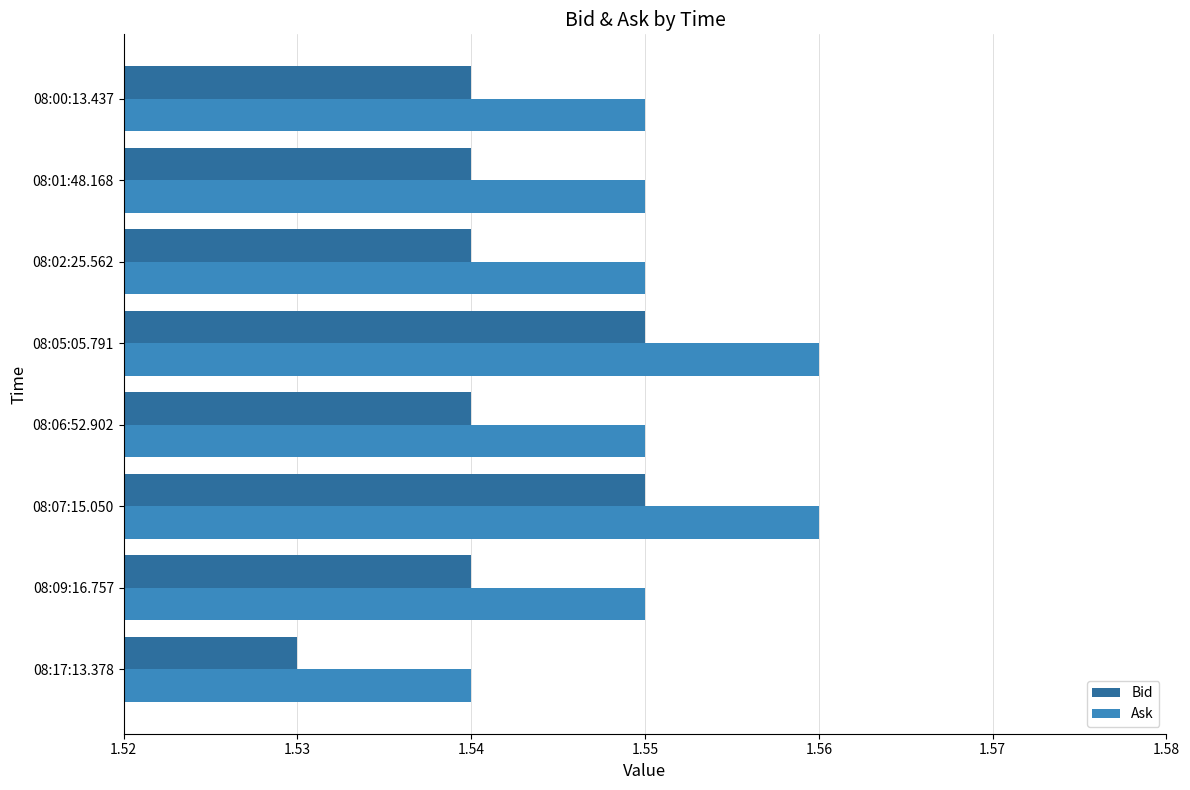

What is the sum of all Bid values?

12.3